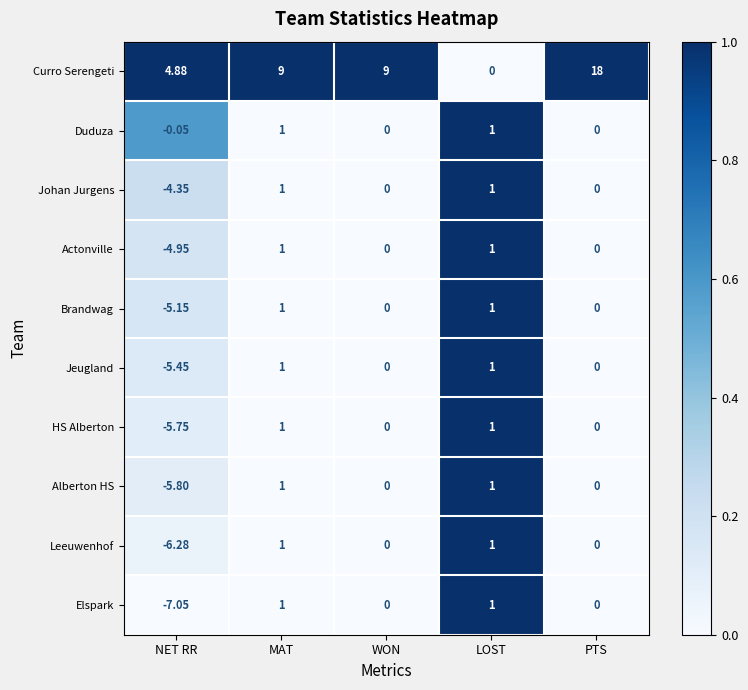

Which series has the largest total across all categories?

Curro Serengeti